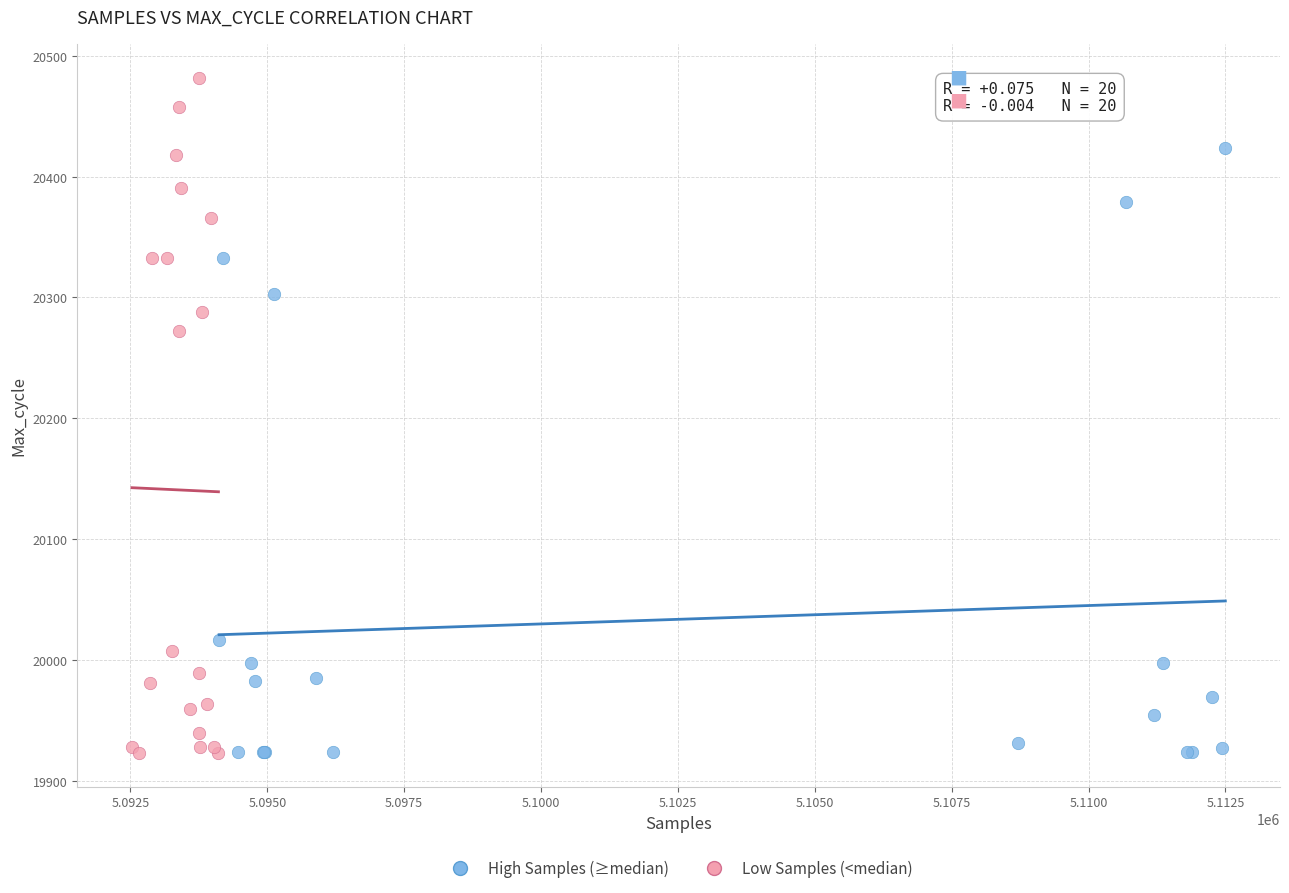

Which series has the widest spread of Y values?

Low Samples (<median)